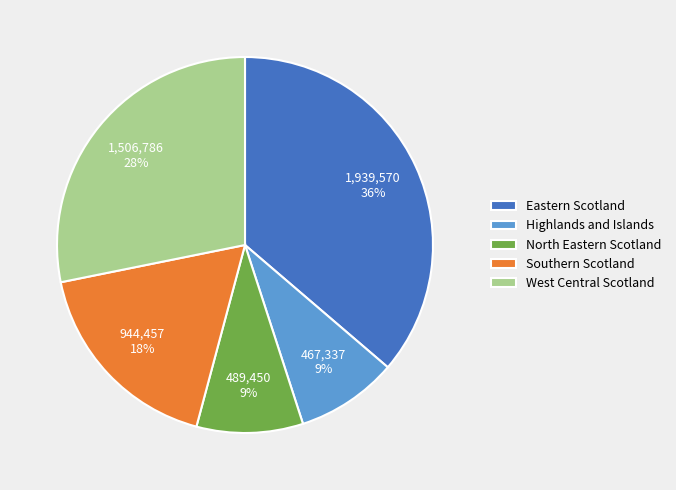

Which has a higher value, West Central Scotland or Highlands and Islands?

West Central Scotland